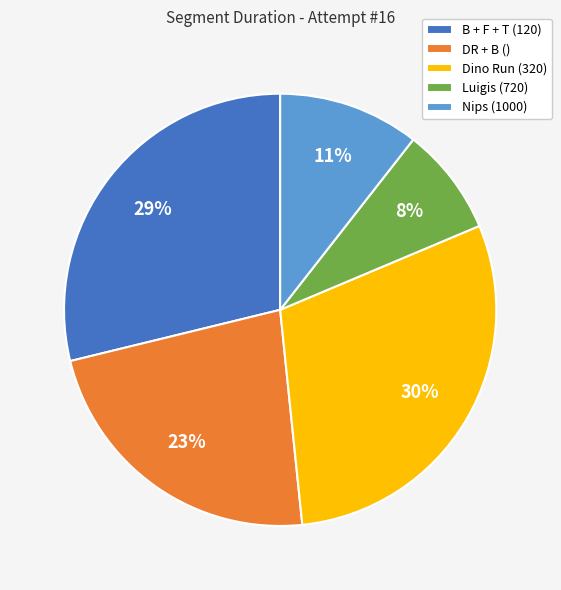

Which slice is the smallest?

Luigis (720)